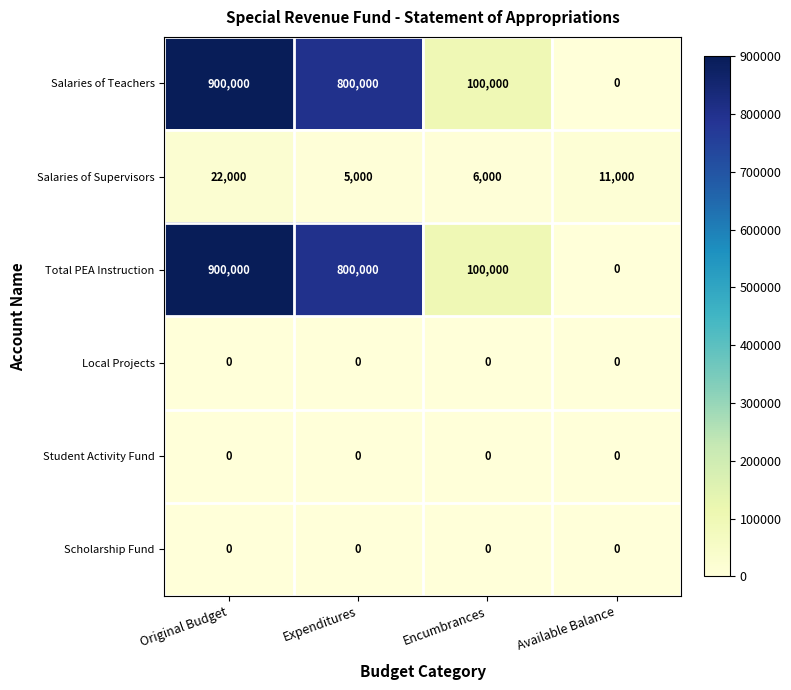

At which category does the chart reach its peak across all series?

Original Budget